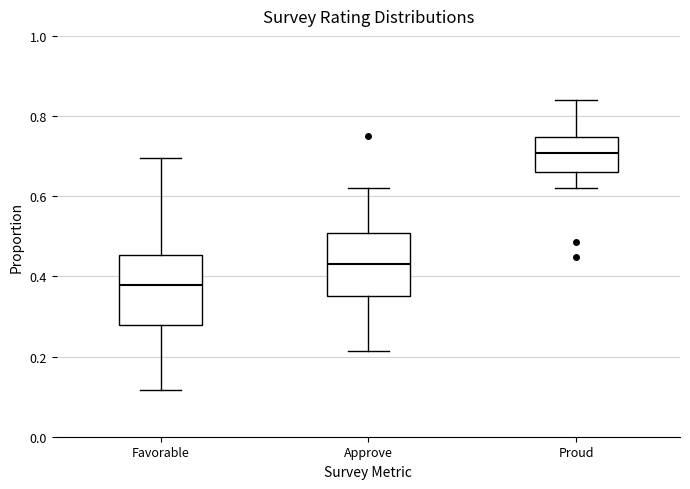

Reading left to right, read every box against the y-axis: the position of its median line, the range the box covers, and the ends of its whiskers. The values are not printed on the chart, so give them approximately, as read against the axis.

Favorable: median 0.38, box 0.28 to 0.46, whiskers 0.12 to 0.70
Approve: median 0.42, box 0.36 to 0.50, whiskers 0.22 to 0.62
Proud: median 0.70, box 0.66 to 0.74, whiskers 0.62 to 0.84